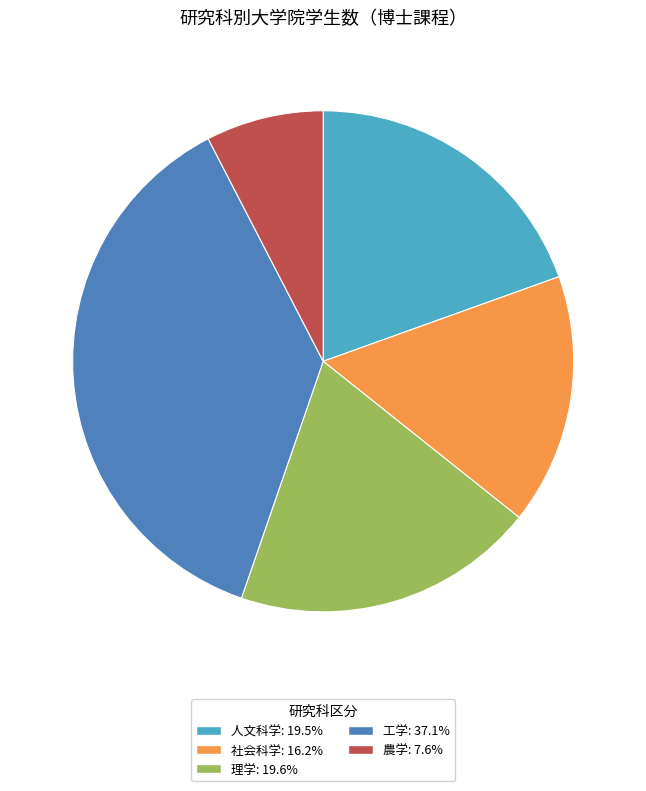

Do 工学 and 農学 together represent more than half of the pie?

No